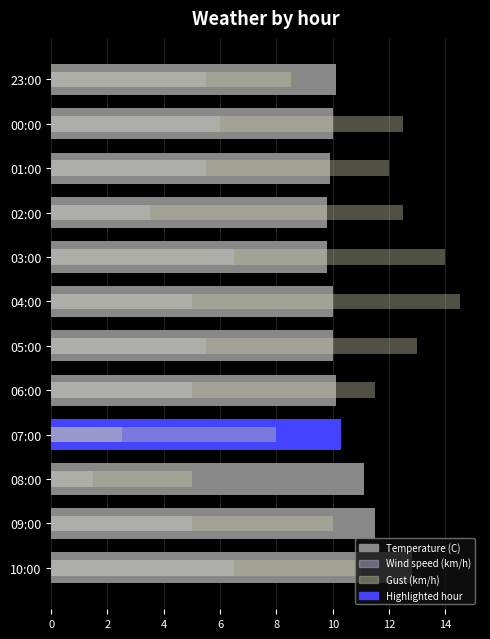

What is the sum of the Temperature (C) values at 01:00 and 05:00?

19.9